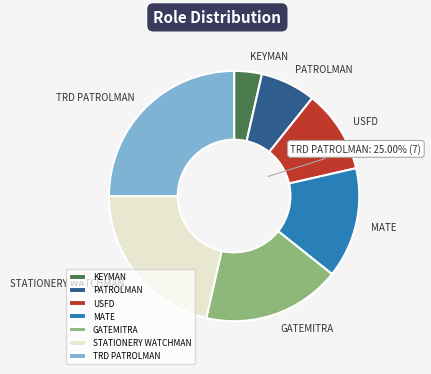

Is it true that DEFAULT is 11% of the pie?

False